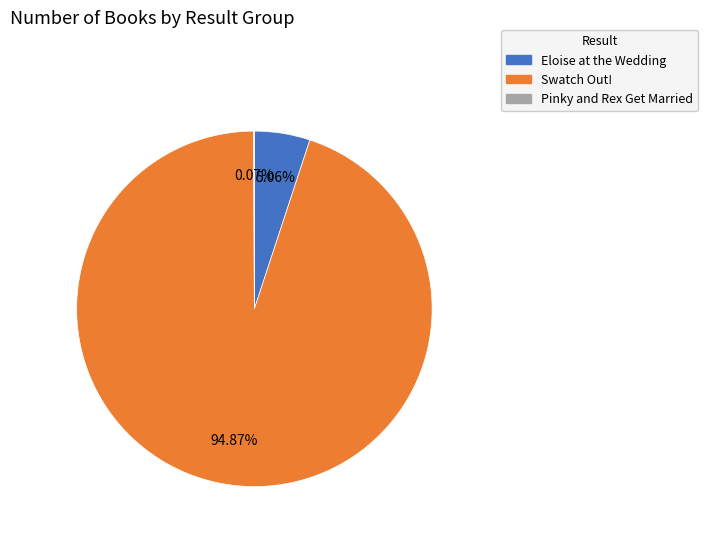

To the nearest percent, what percentage of the pie is Eloise at the Wedding?

5%